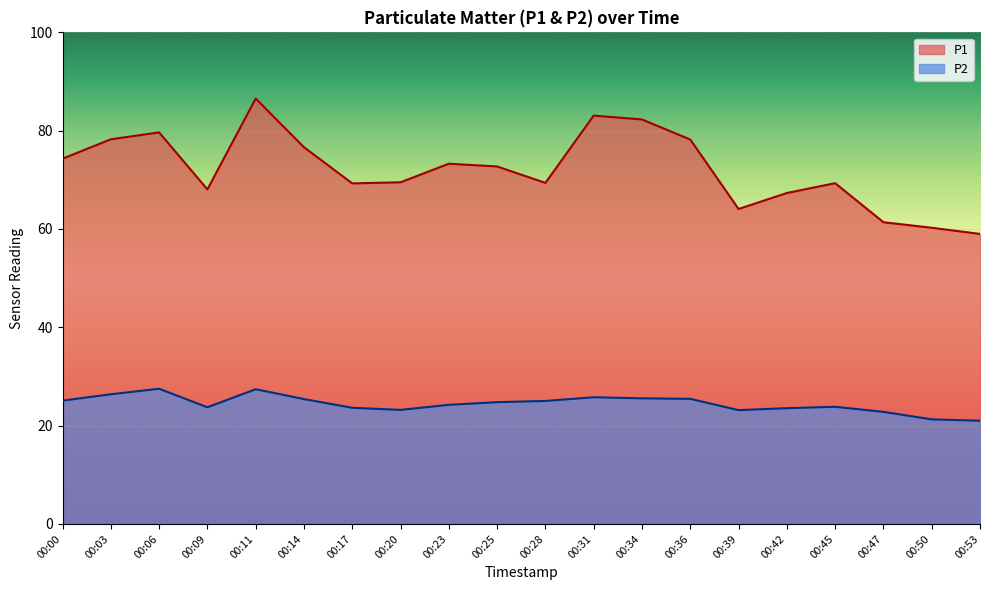

True or false: P2 has a value of 38.1 at 00:45.

False